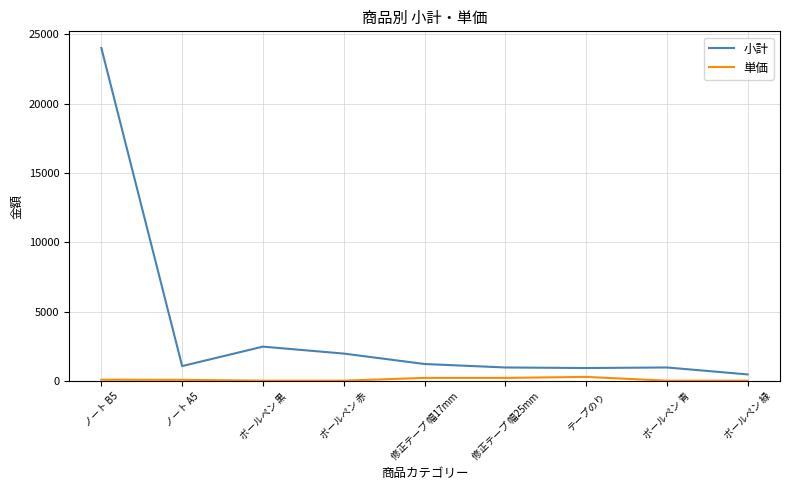

At which category is the sum across all series the highest?

ノート B5